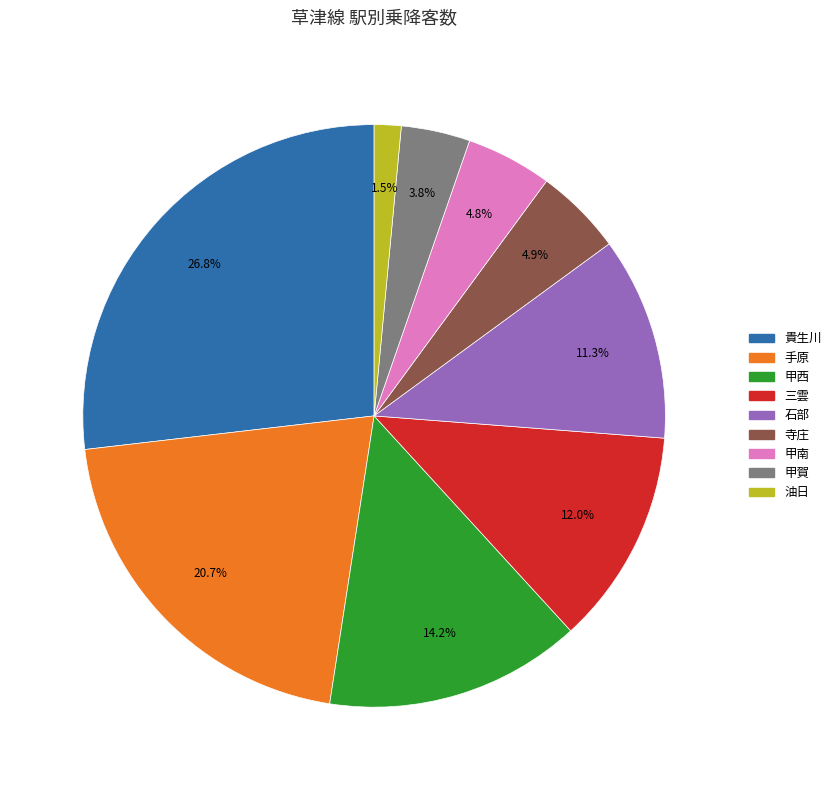

Which slice is the largest?

貴生川